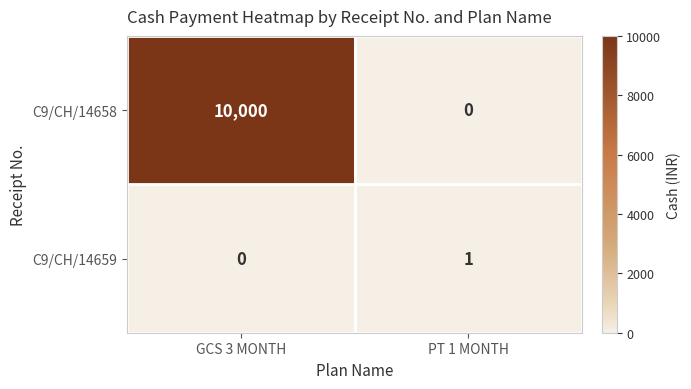

Is it true that C9/CH/14658 equals -3823 at PT 1 MONTH?

False